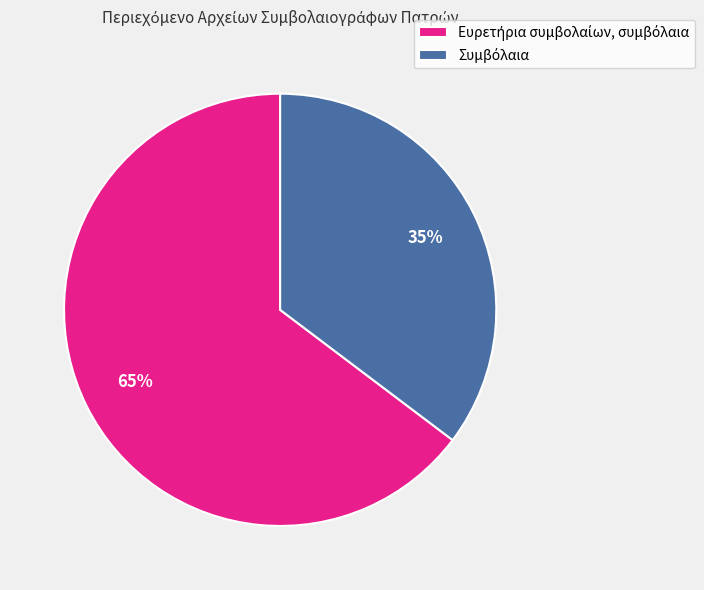

Does any single category account for the majority?

Yes